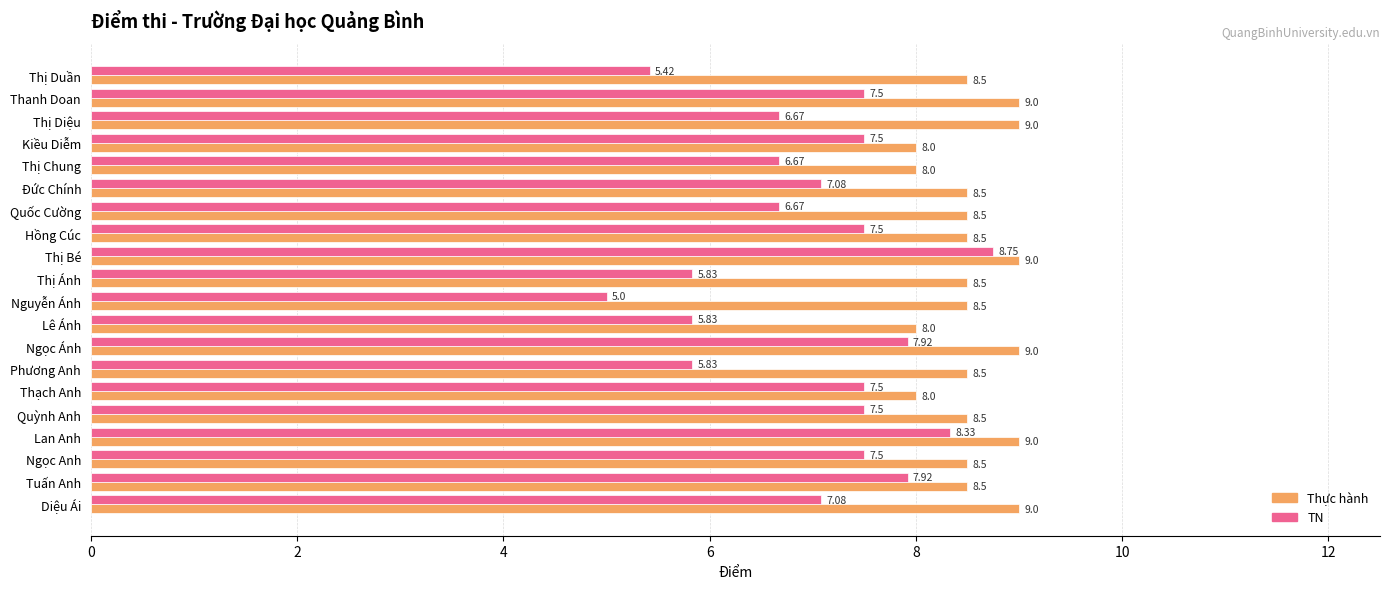

What is the sum of the Thực hành values at Thị Chung and Diệu Ái?

17.0